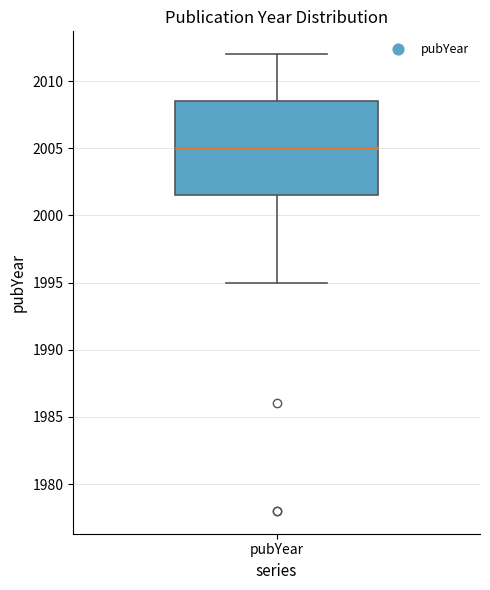

Transcribe this box plot: give where the median line is, the range the box spans, and where the two whiskers end, as read against the y-axis. The values are not printed on the chart, so give them approximately, as read against the axis.

median 2005.0, box 2001.5 to 2008.5, whiskers 1995.0 to 2012.0